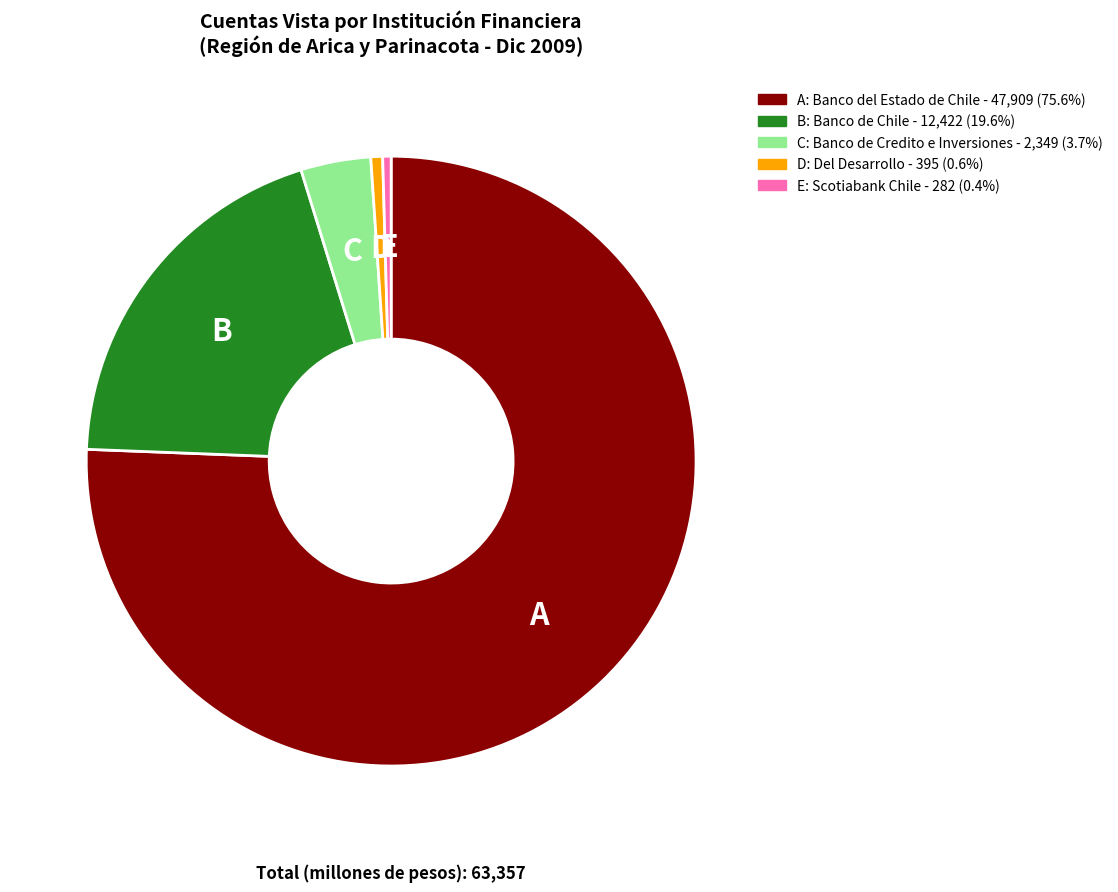

How many slices are in this pie chart?

5